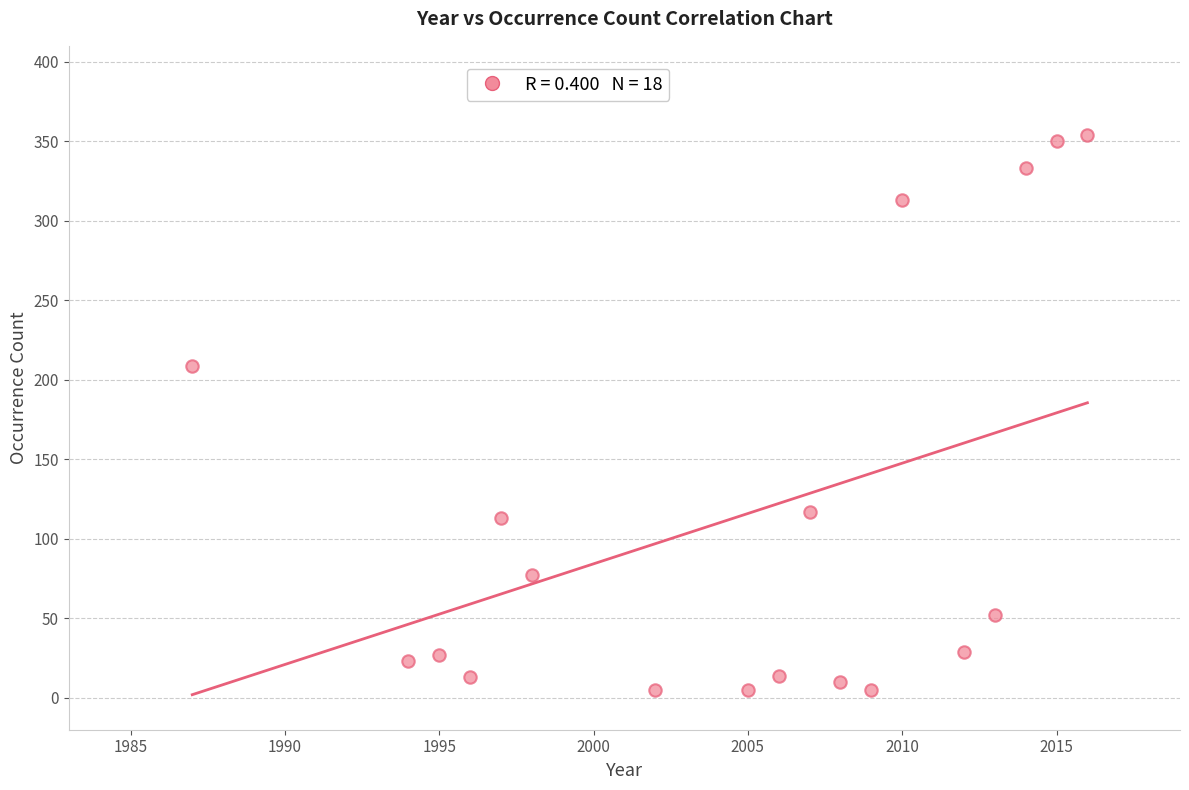

What Y value in the scatter plot is closest to 179?

209